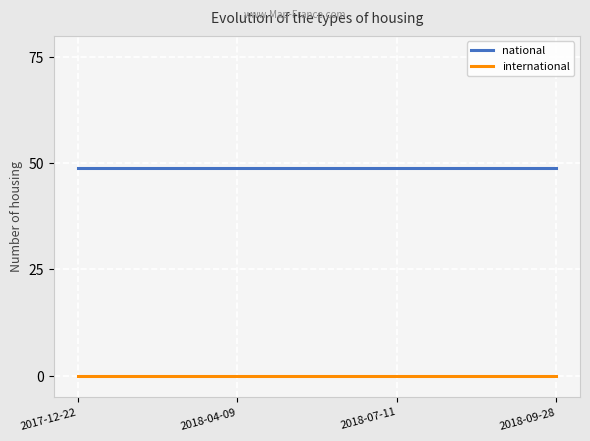

True or false: national and international intersect in this chart.

False